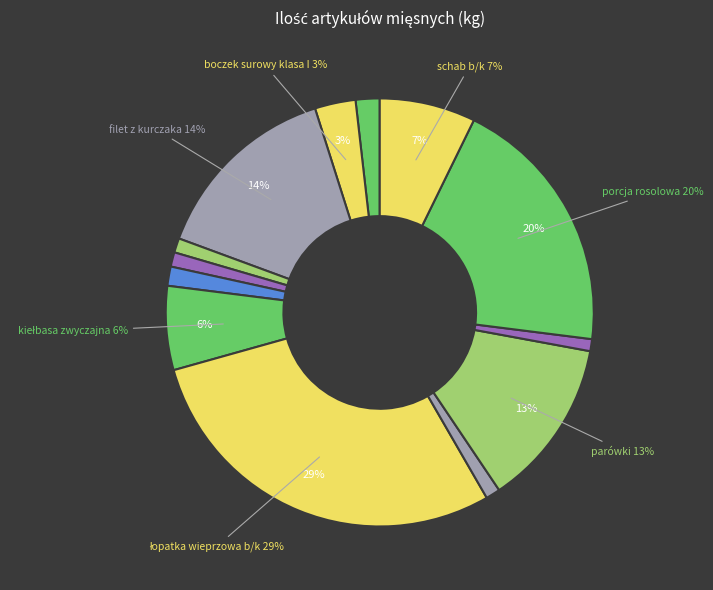

What percentage is the flaki krojone mrożone slice, to the nearest percent?

1%